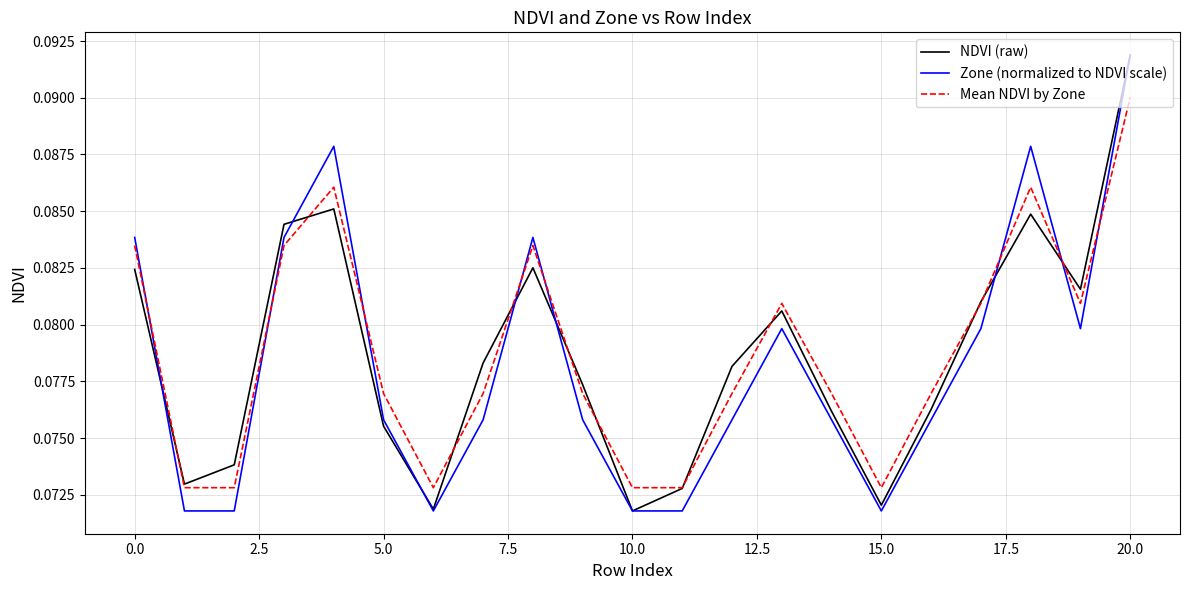

Which series ends up on top after the final intersection of Mean NDVI by Zone and Zone (normalized to NDVI scale)?

Zone (normalized to NDVI scale)